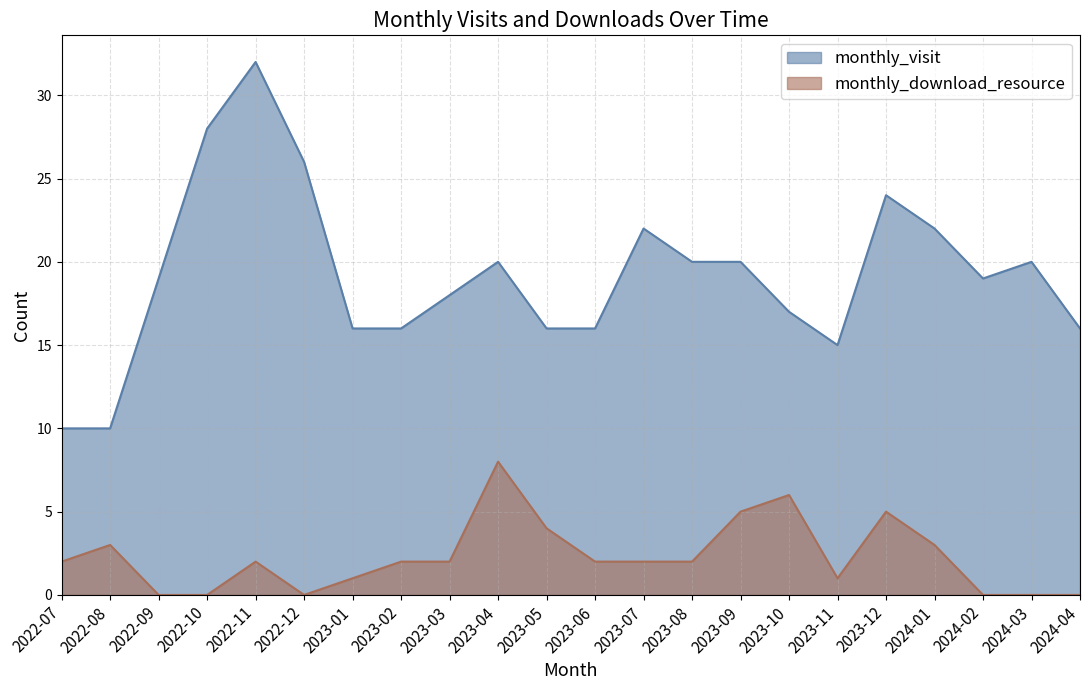

True or false: monthly_visit and monthly_download_resource cross at least once.

False